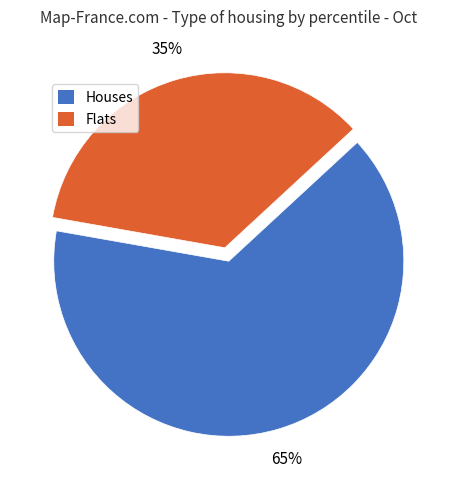

To the nearest percent, what is the combined percentage of Flats and Houses?

100%